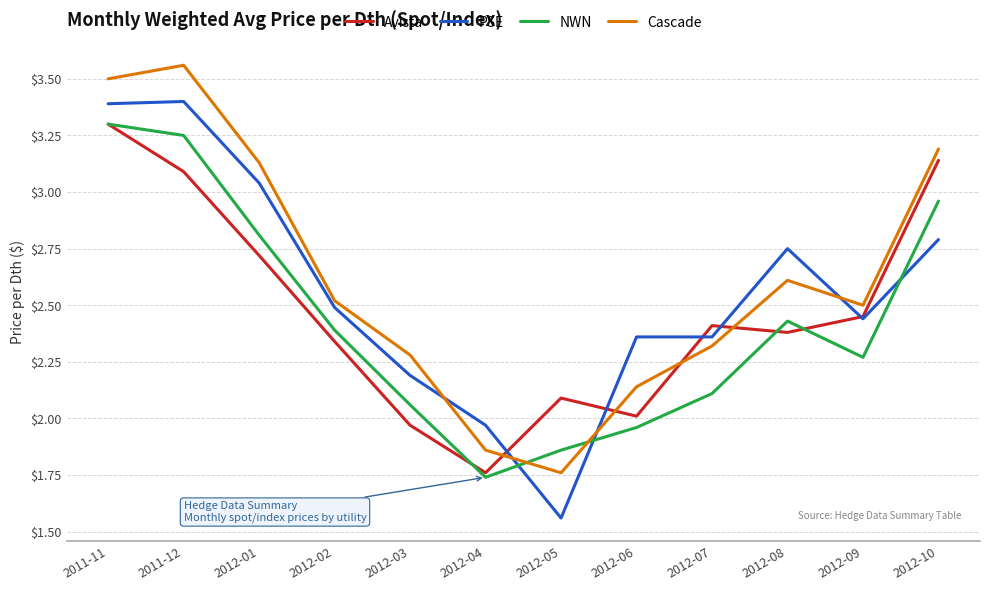

Which category has the highest value in the Cascade series?

2011-12